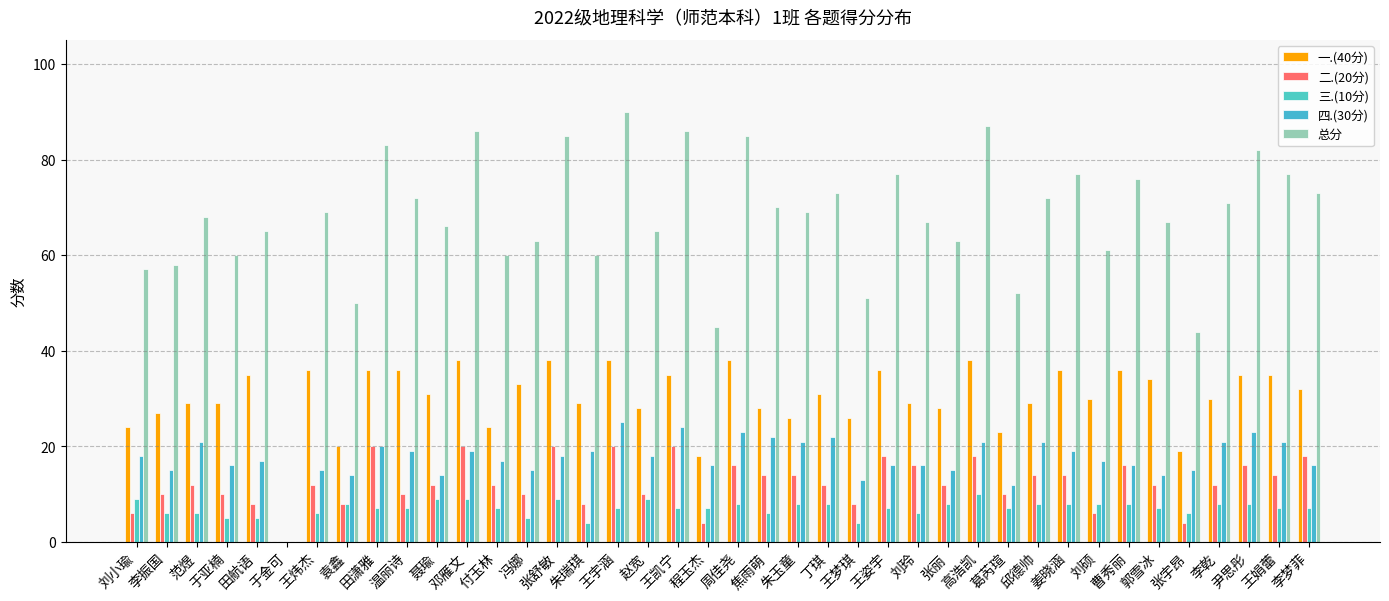

Is the value of 总分 at 刘玲 greater than the value of 三.(10分) at 刘小瑜?

Yes